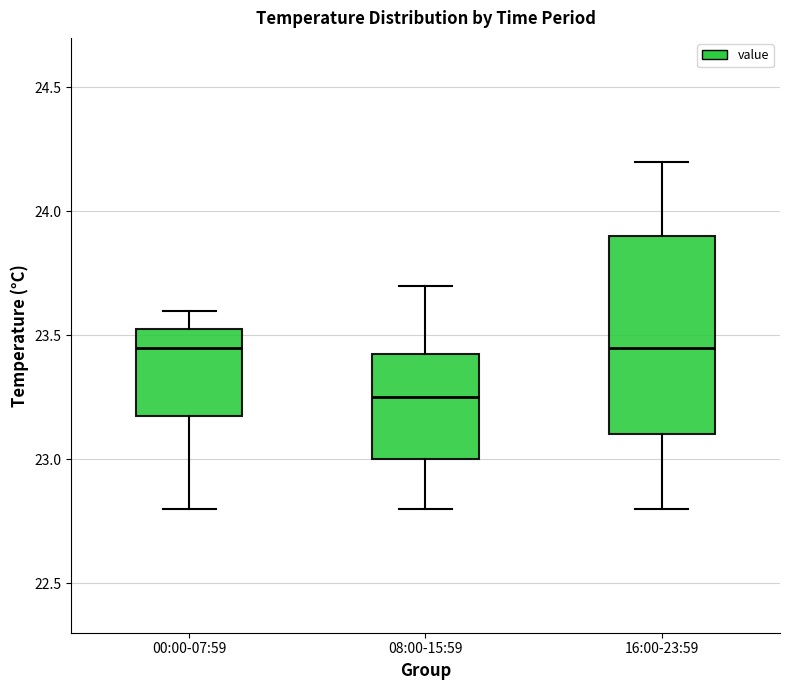

Comparing the boxes themselves (not the whiskers), which one is the tallest?

16:00-23:59